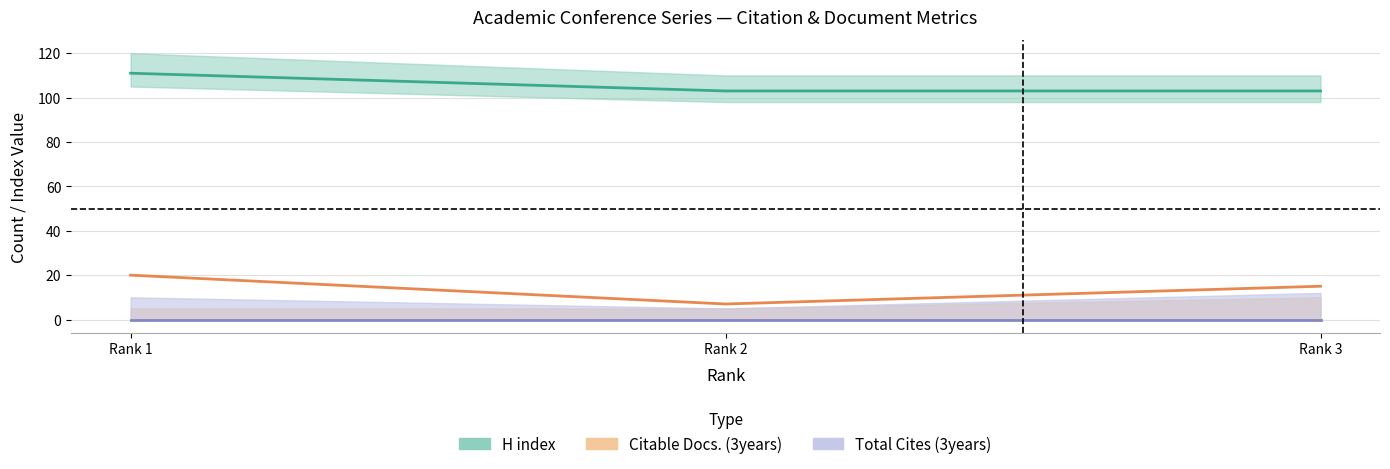

Read the H index value at Rank 1.

111